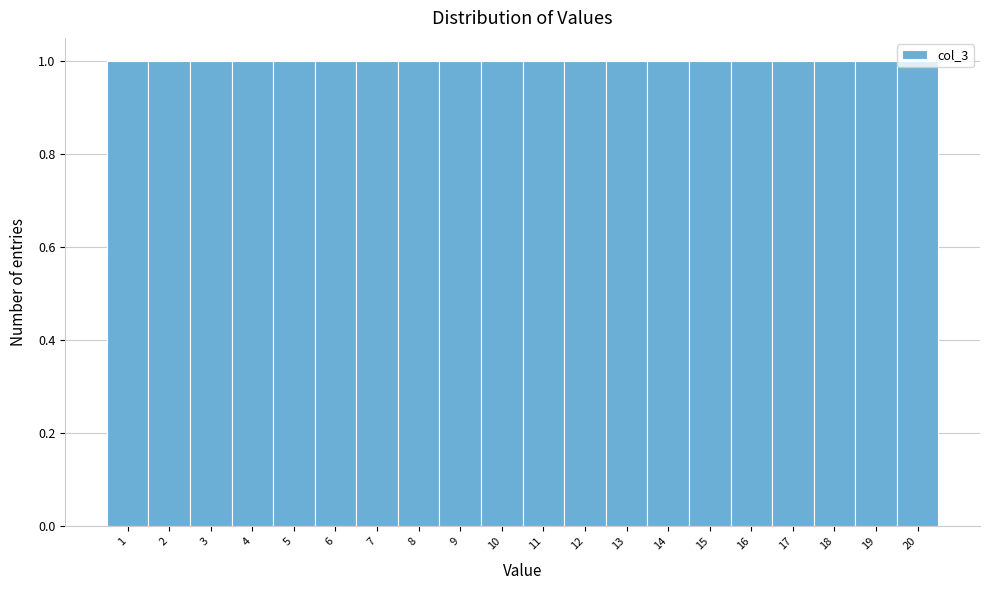

Reading left to right, list every bar in this chart as the range it spans on the x-axis followed by its height. The values are not printed on the chart, so give them approximately, as read against the axis.

0.5 to 1.5: 1
1.5 to 2.5: 1
2.5 to 3.5: 1
3.5 to 4.5: 1
4.5 to 5.5: 1
5.5 to 6.5: 1
6.5 to 7.5: 1
7.5 to 8.5: 1
8.5 to 9.5: 1
9.5 to 10.5: 1
10.5 to 11.5: 1
11.5 to 12.5: 1
12.5 to 13.5: 1
13.5 to 14.5: 1
14.5 to 15.5: 1
15.5 to 16.5: 1
16.5 to 17.5: 1
17.5 to 18.5: 1
18.5 to 19.5: 1
19.5 to 20.5: 1